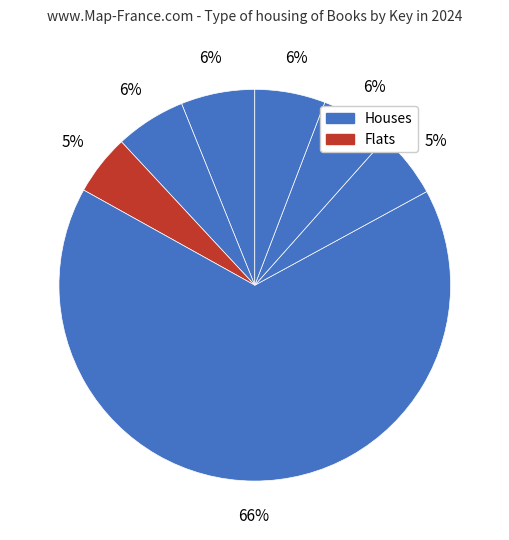

To the nearest percent, what is the average slice percentage?

14%